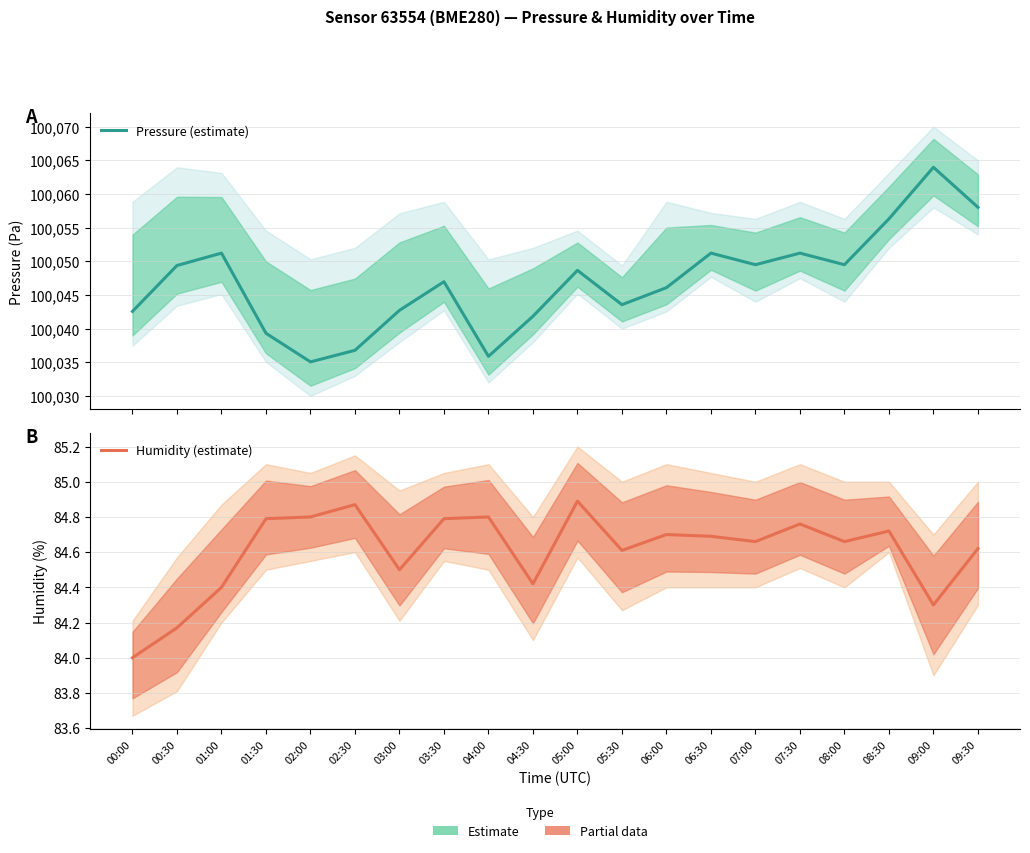

What is the highest value of the Humidity (estimate) series?

84.9